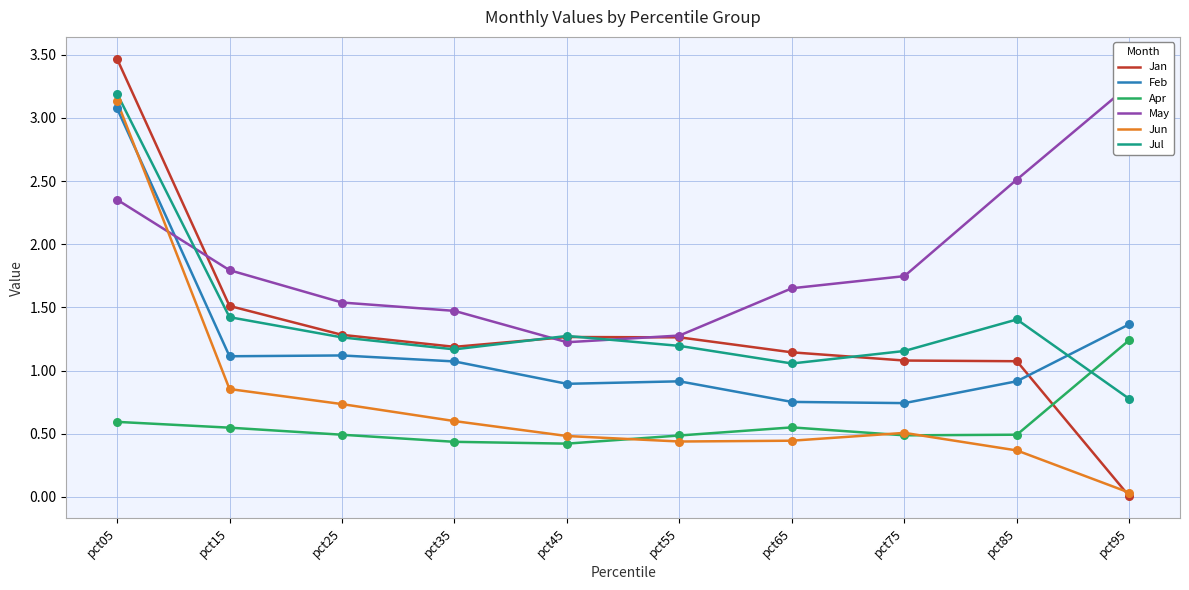

Which series contains the highest Y value?

Jan